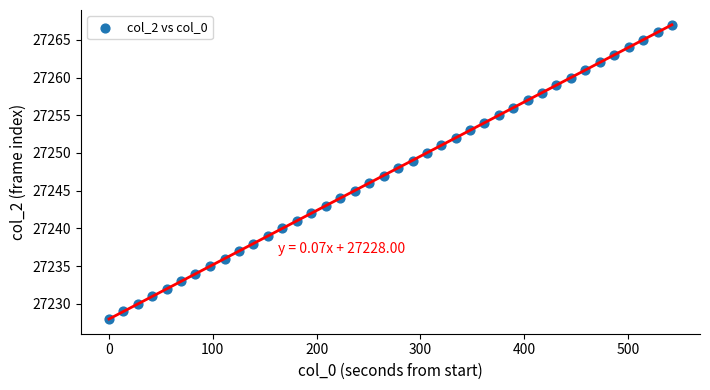

What is the range of Y values (max minus min)?

39